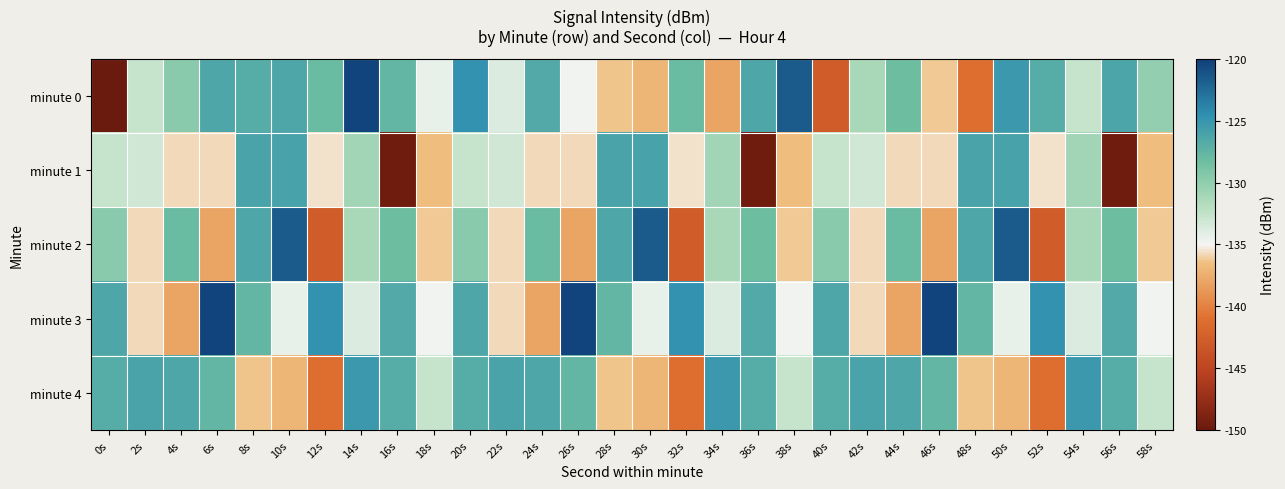

How many categories are shown in the chart?

30